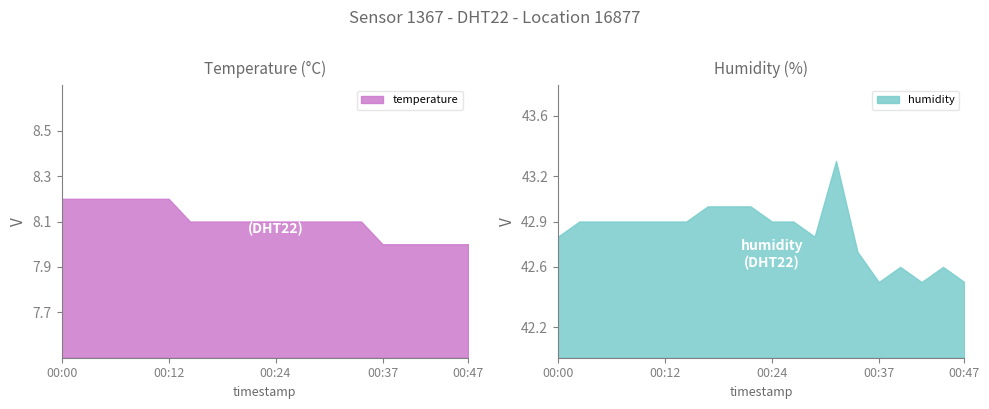

True or false: temperature has more than 1 points higher than both neighbors.

False